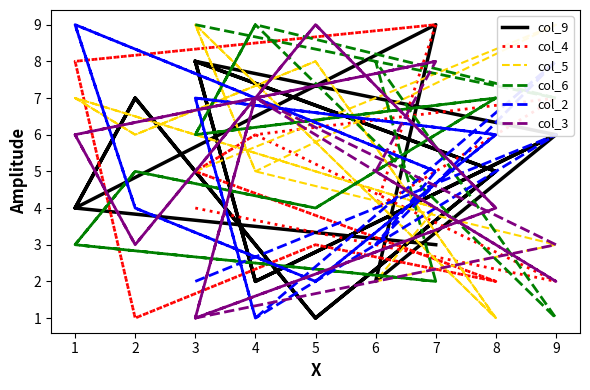

Reading right to left, what are all the values shown in this chart?

col_9: 3	4	7	1	5	8	2	6	2	9	4	7	1	5	8	2	6	8
col_4: 9	8	1	3	2	5	6	7	4	9	8	1	3	2	5	6	2	4
col_5: 4	7	6	8	1	9	5	3	2	4	7	6	8	1	9	5	9	5
col_6: 2	3	5	4	7	6	9	1	8	2	3	5	4	7	6	9	7	9
col_2: 5	9	4	2	6	7	1	8	3	5	9	4	2	6	7	1	6	2
col_3: 8	6	3	9	4	1	7	2	5	8	6	3	9	4	1	7	3	1